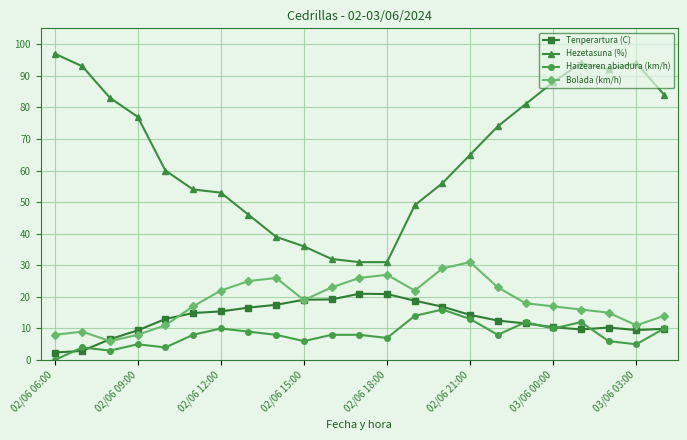

Which series has the largest total across all categories?

Hezetasuna (%)